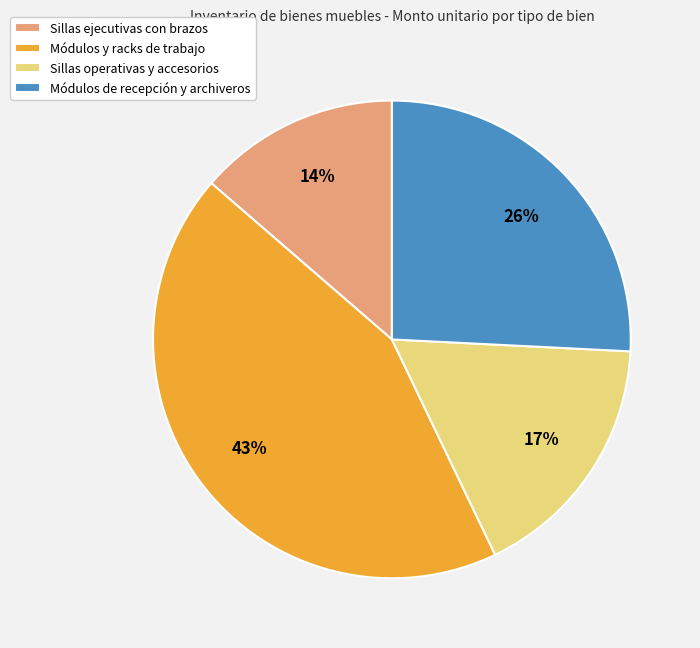

To the nearest percent, what is the average slice percentage?

25%